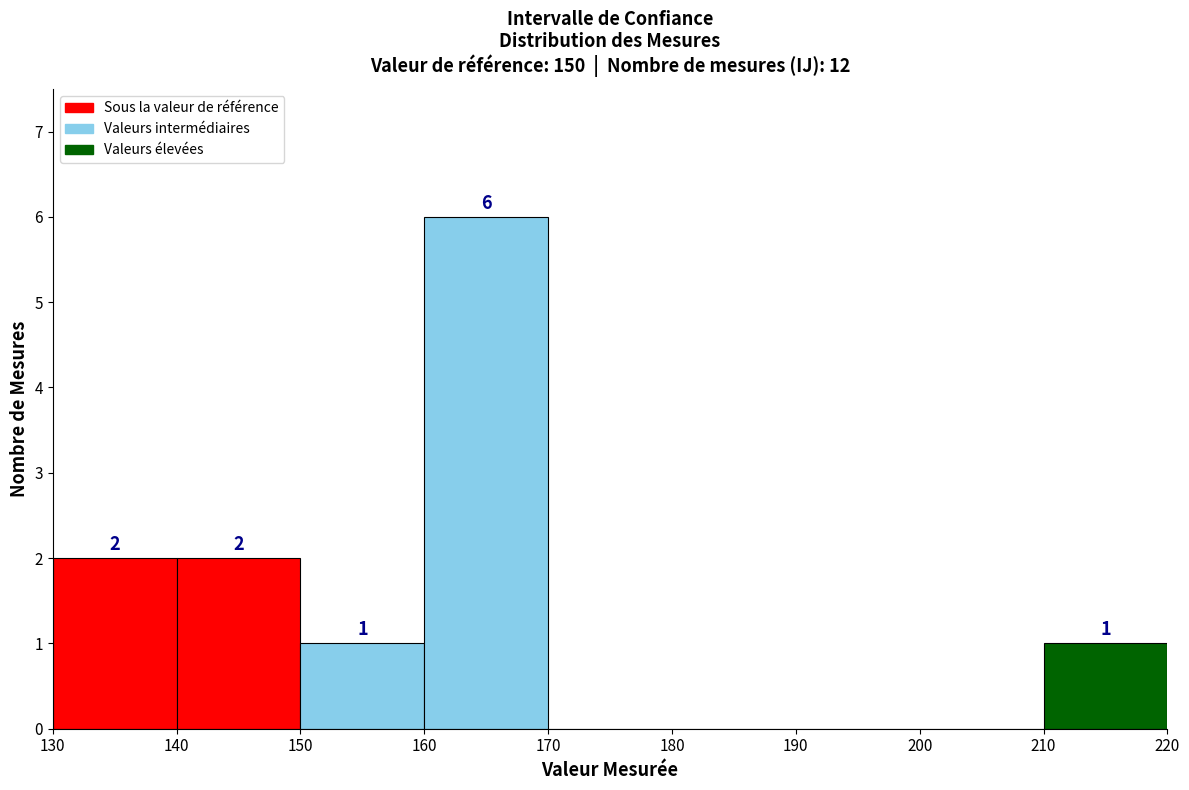

Over which range of the x-axis is the bar tallest?

160 to 170